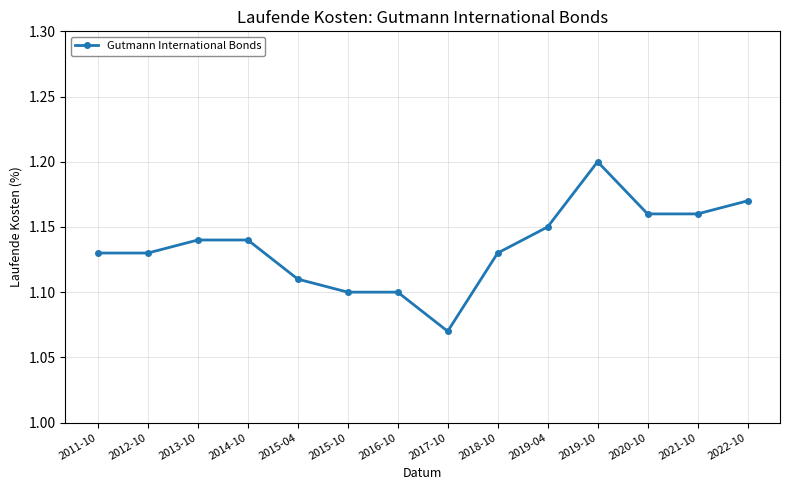

How many distinct data groups are displayed?

1